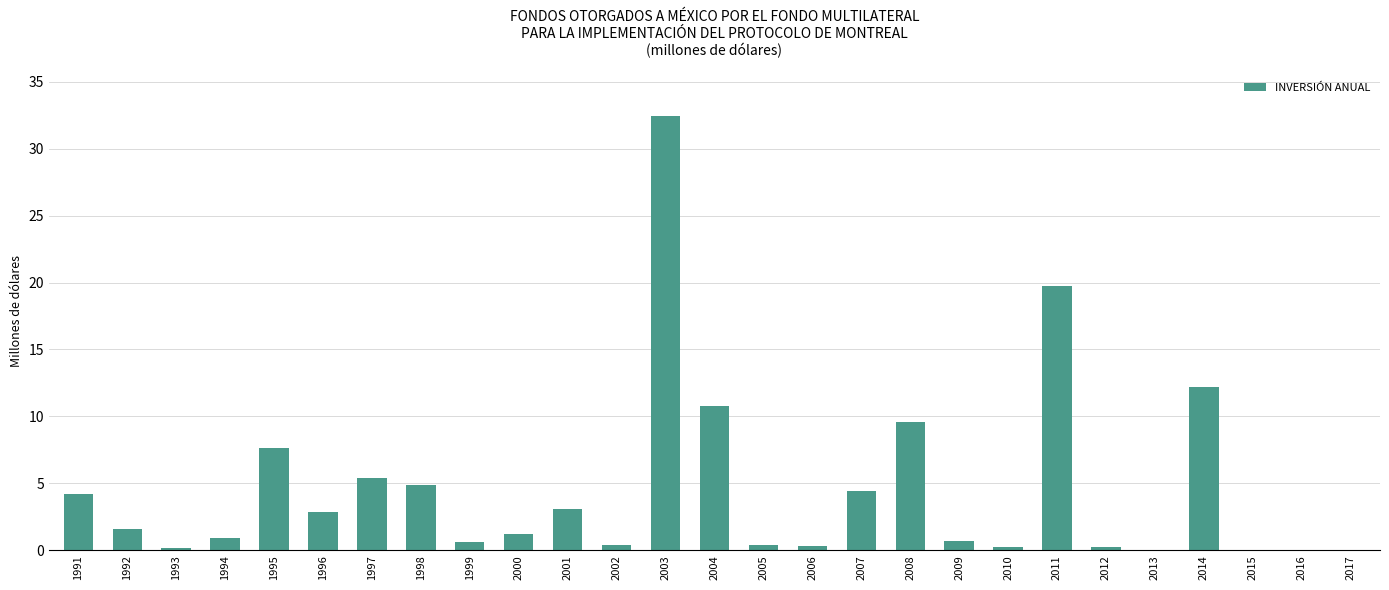

Between 1999 and 2010, which is larger?

1999